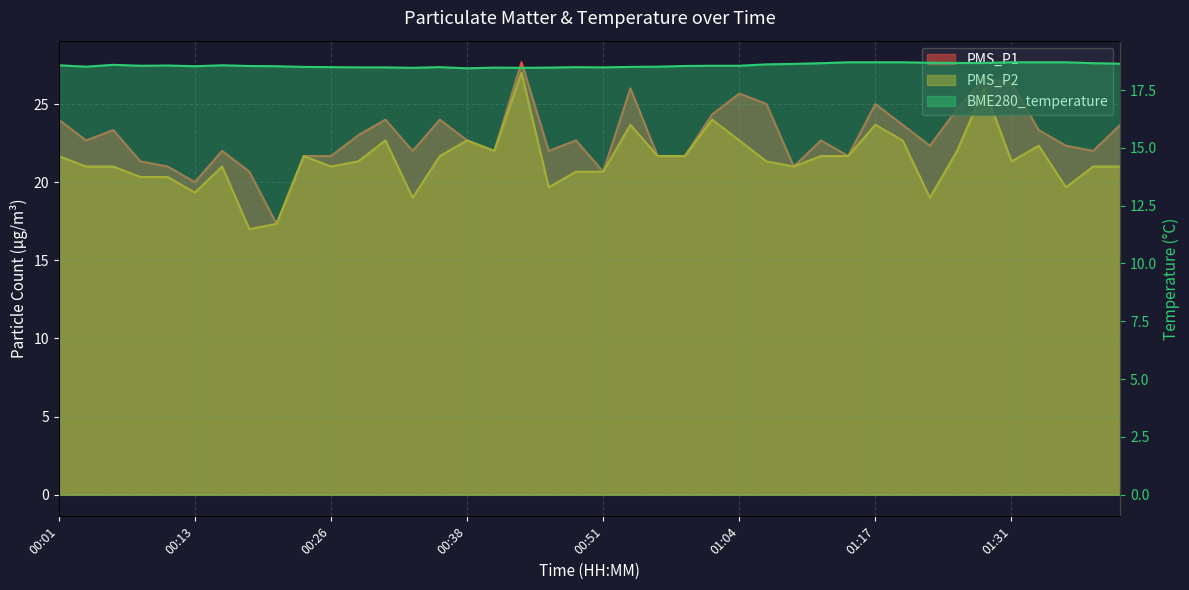

Which has a higher value, 00:31 or 00:23?

00:31